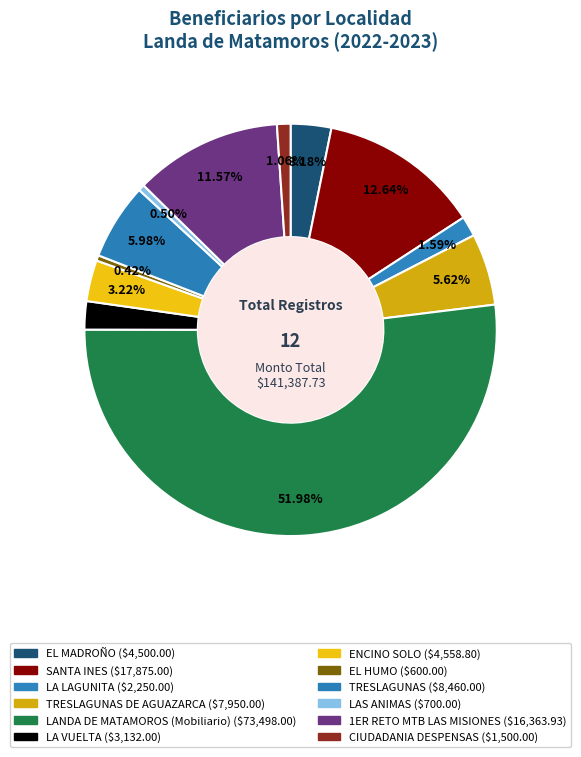

Count the number of slices in the pie.

12